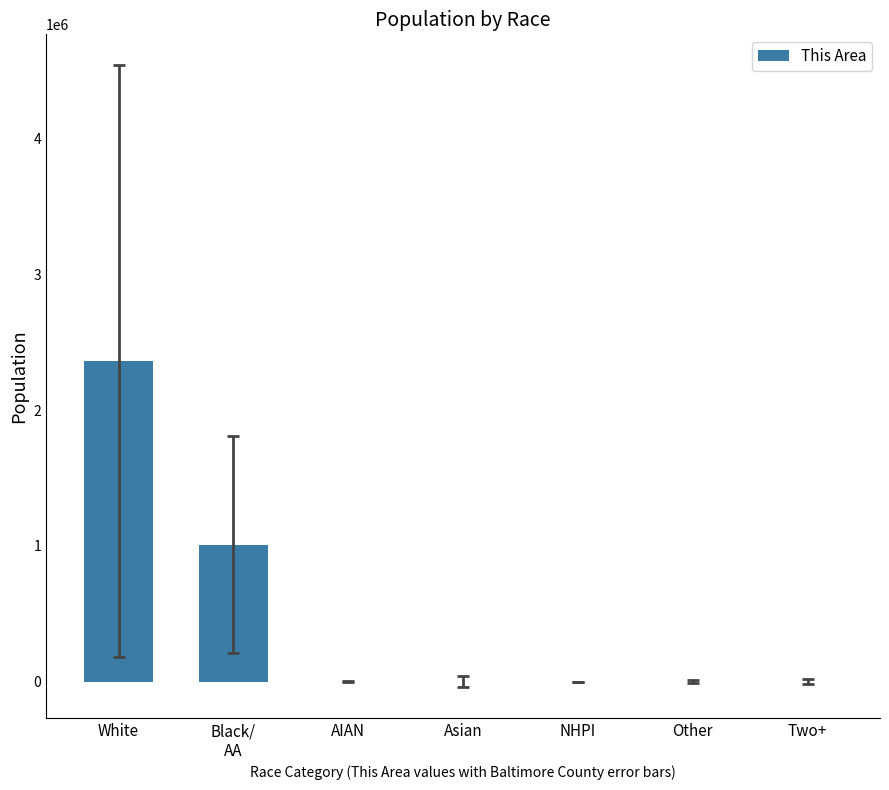

What is the difference between the values at Other and AIAN?

109